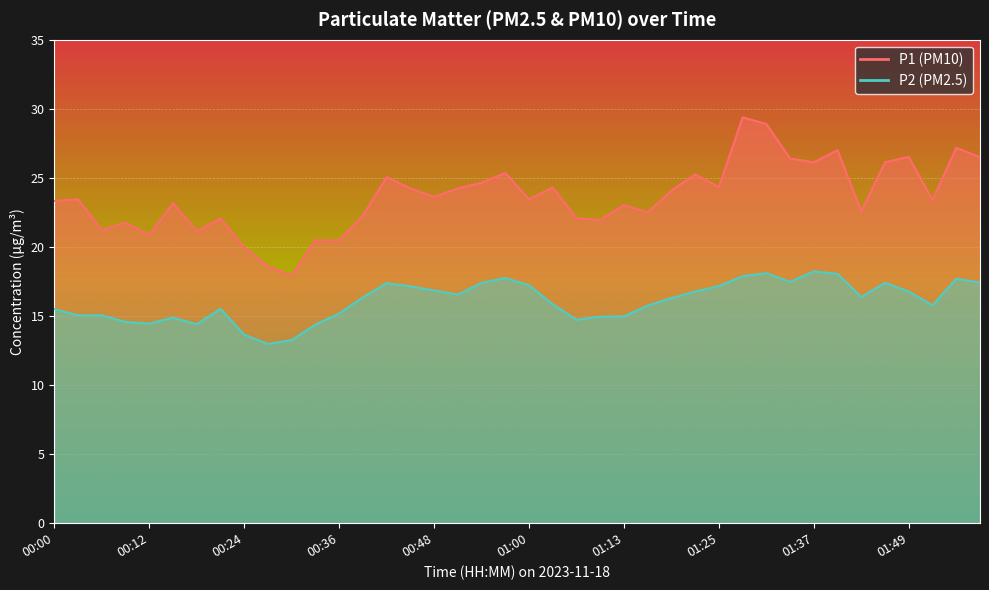

Count the number of categories in the chart.

40